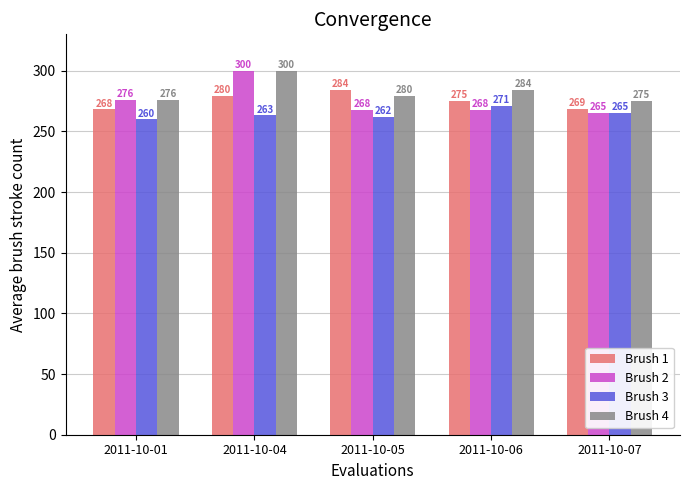

The value of Brush 3 at 2011-10-04 is 360.2. True or false?

False